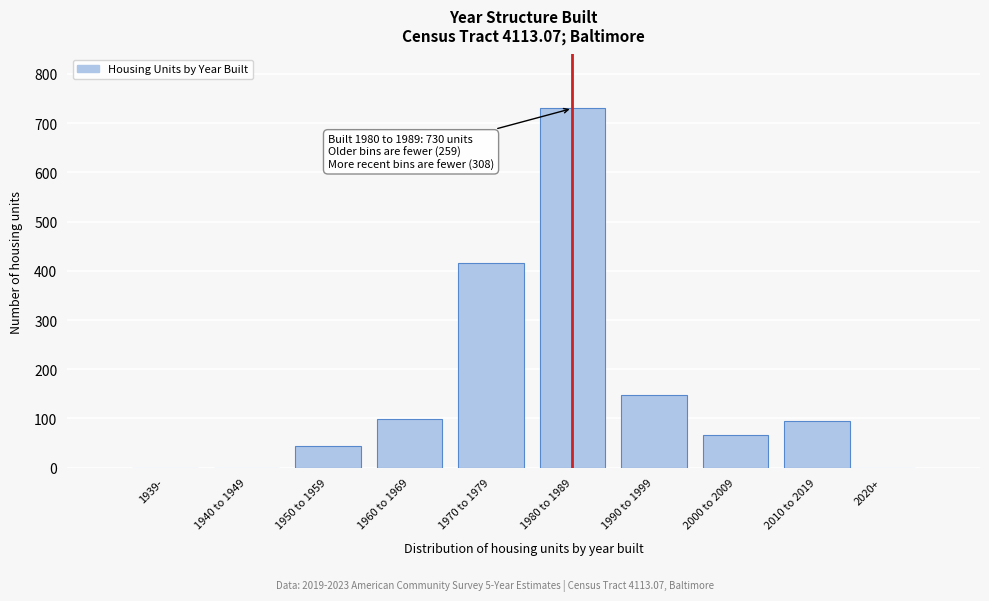

What is the greatest value displayed?

730